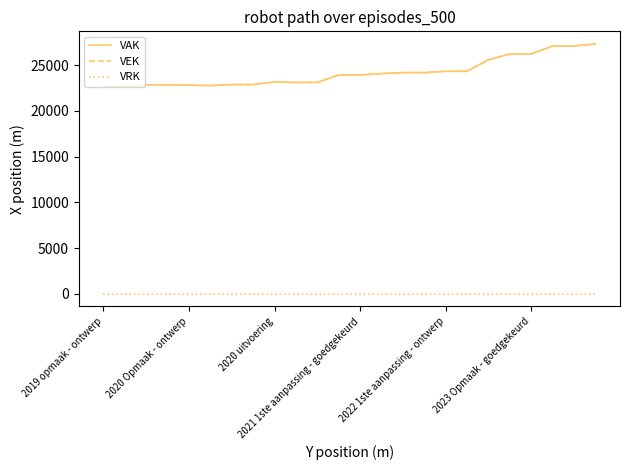

Which label corresponds to the smallest value in the chart?

2019 opmaak - ontwerp